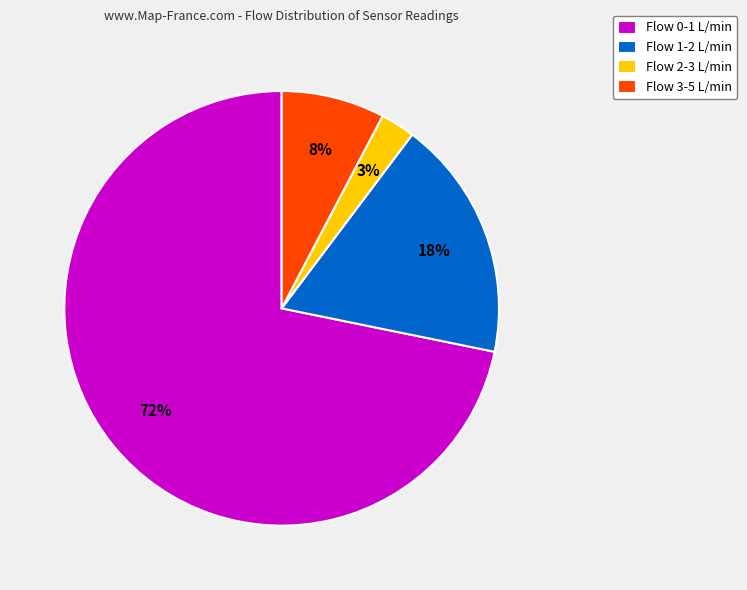

True or false: Flow 1-2 L/min accounts for 6% of the total.

False